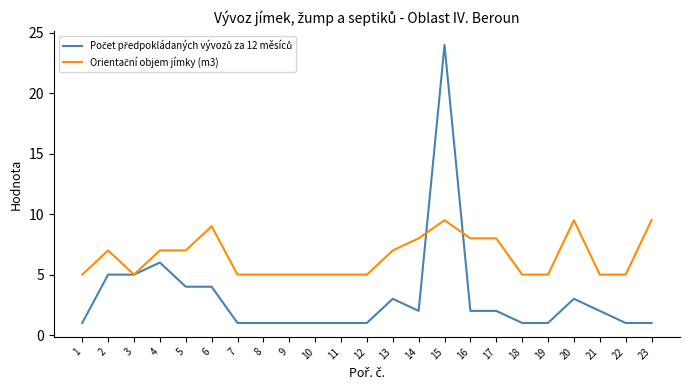

What is the maximum value shown in the chart?

24.0